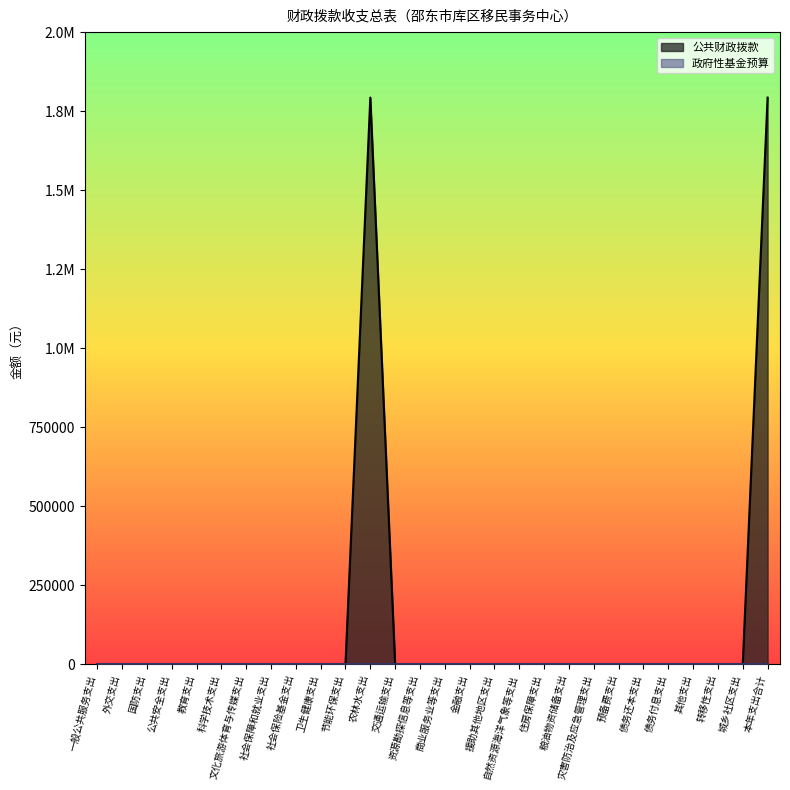

Which has a higher value, 文化旅游体育与传媒支出 or 外交支出?

文化旅游体育与传媒支出